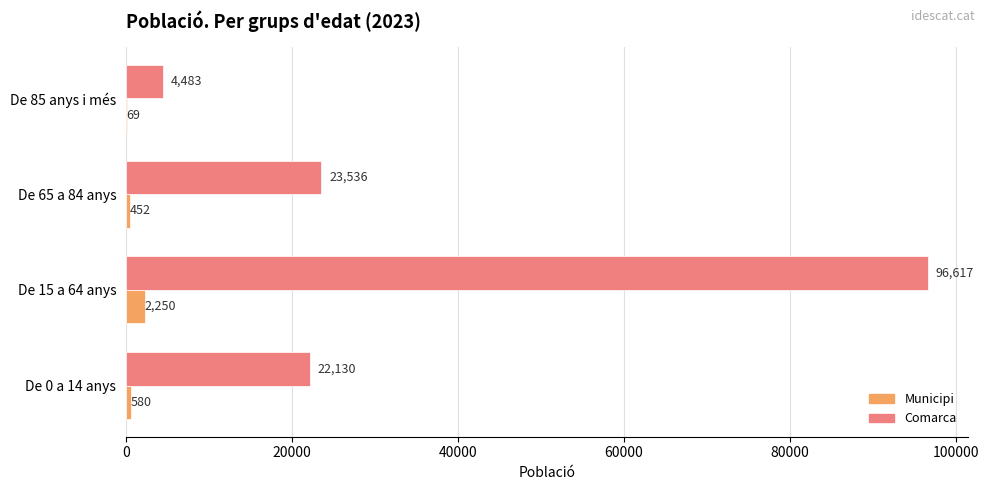

Is the value of Comarca at De 85 anys i més greater than the value of Municipi at De 0 a 14 anys?

Yes